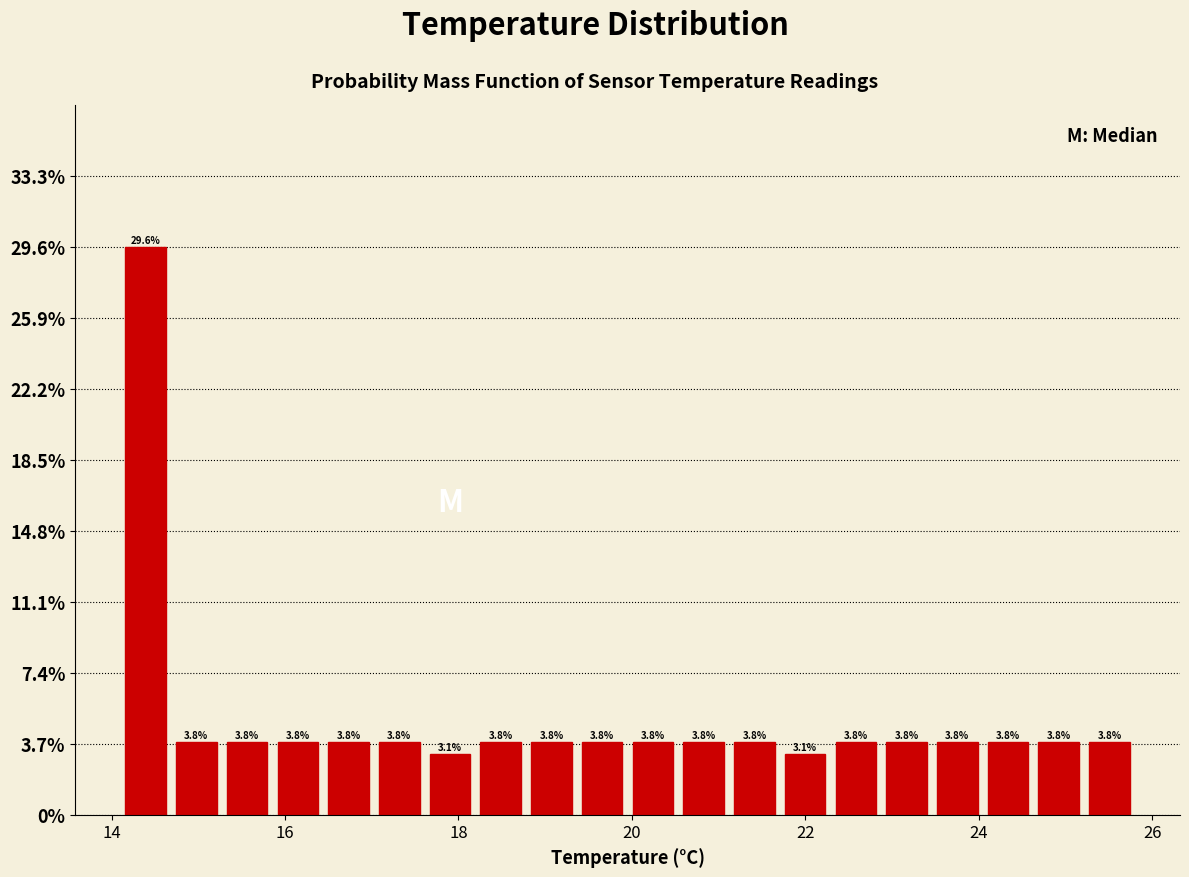

Around what value on the x-axis is the tallest bar? Give the approximate position of its centre, as read against the axis.

14.4